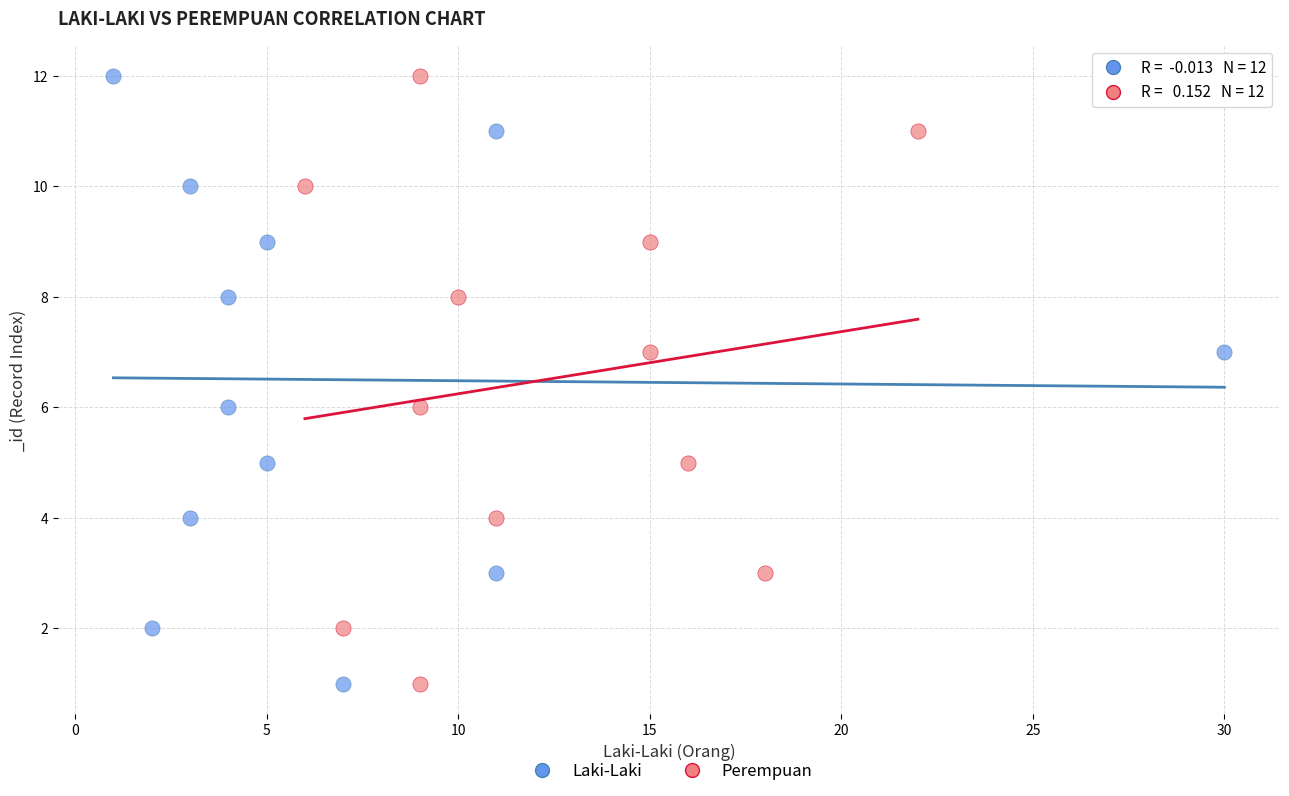

What are all the series names shown in the legend?

Laki-Laki, Perempuan